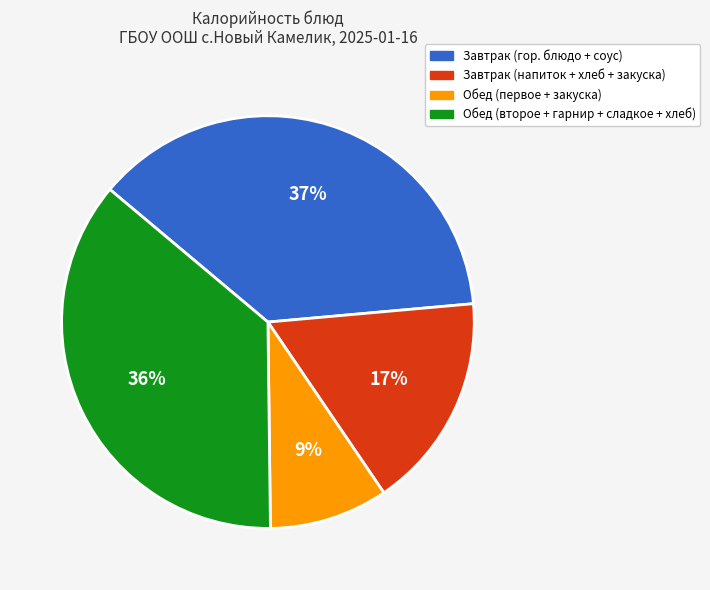

Is there any slice that represents more than half of the pie?

No